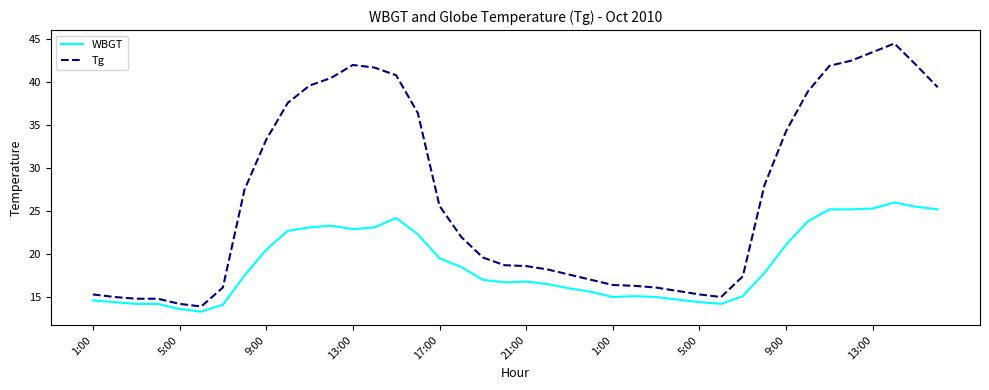

At how many categories does at least one series exceed 43?

2